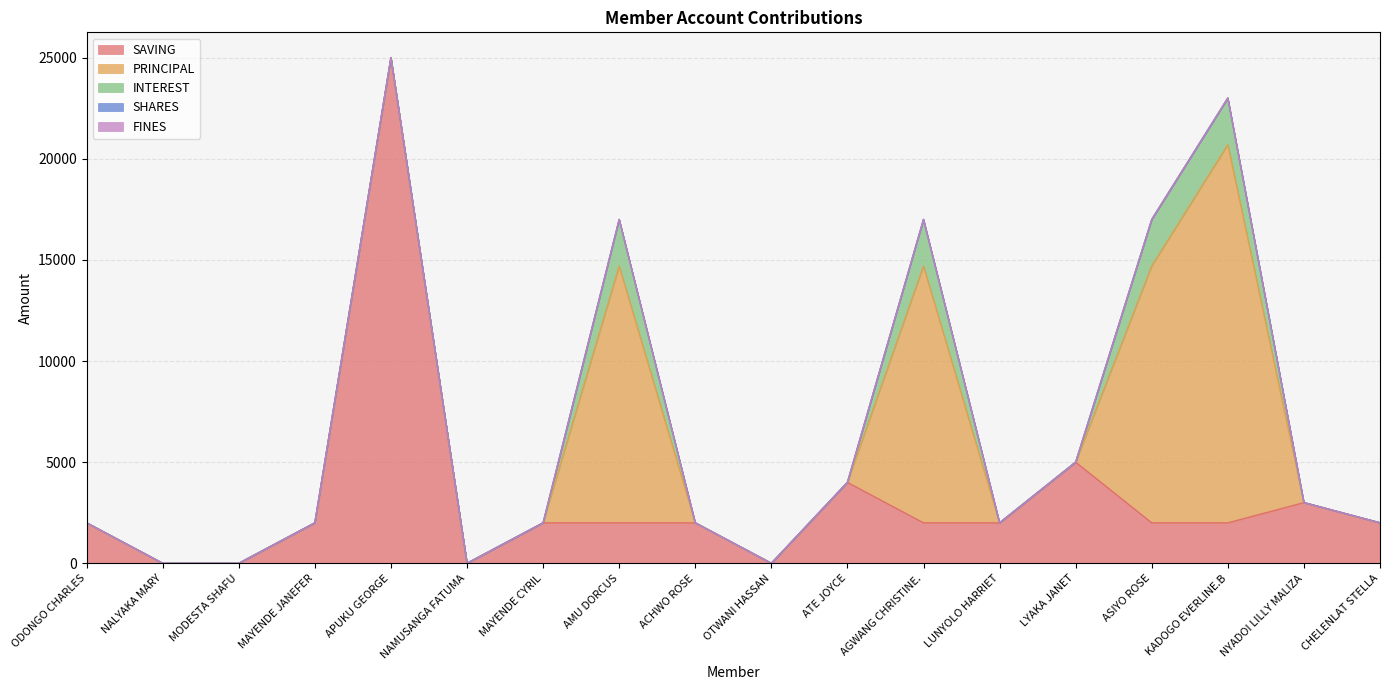

What is the highest value of the SAVING series?

25000